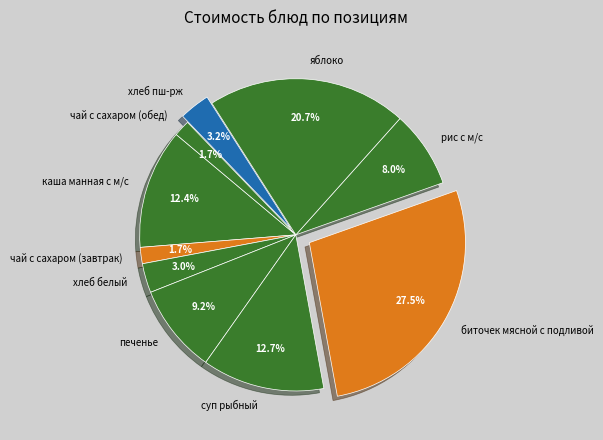

True or false: биточек мясной с подливой accounts for 14% of the total.

False